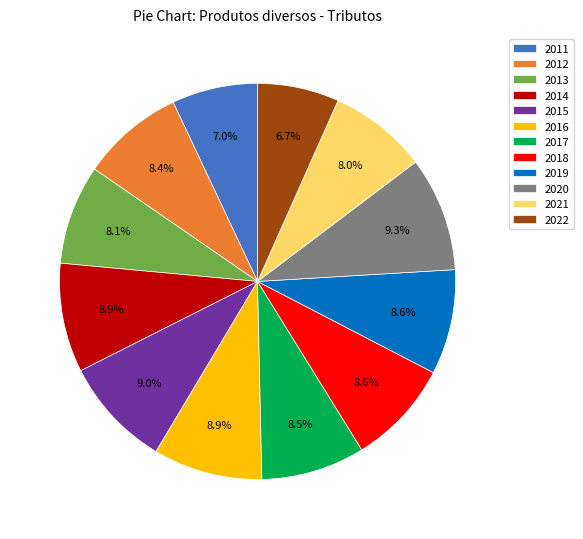

Do 2014 and 2015 together represent more than half of the pie?

No